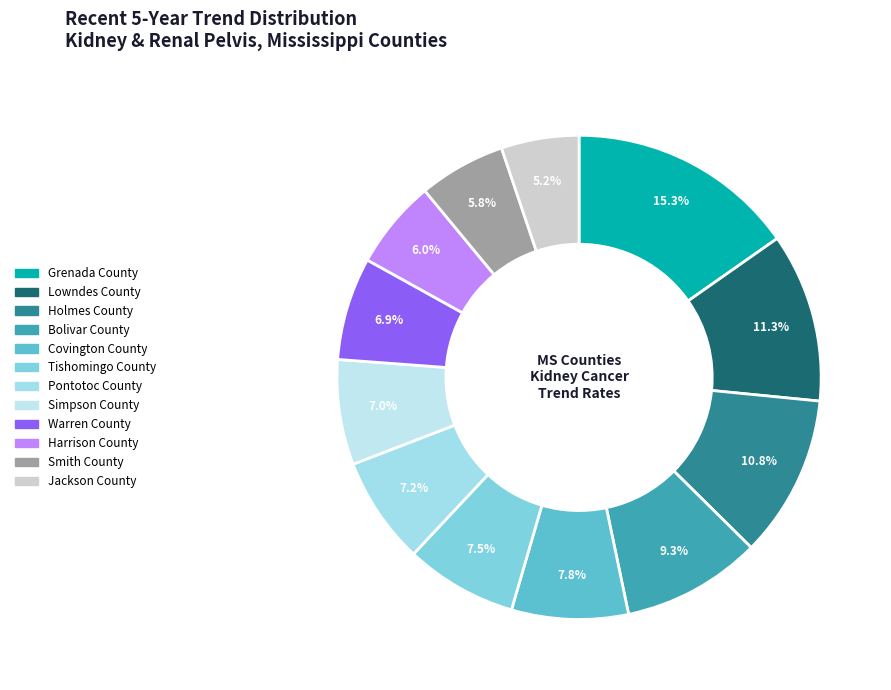

To the nearest percent, what is the difference between the largest and smallest slice percentages?

10%